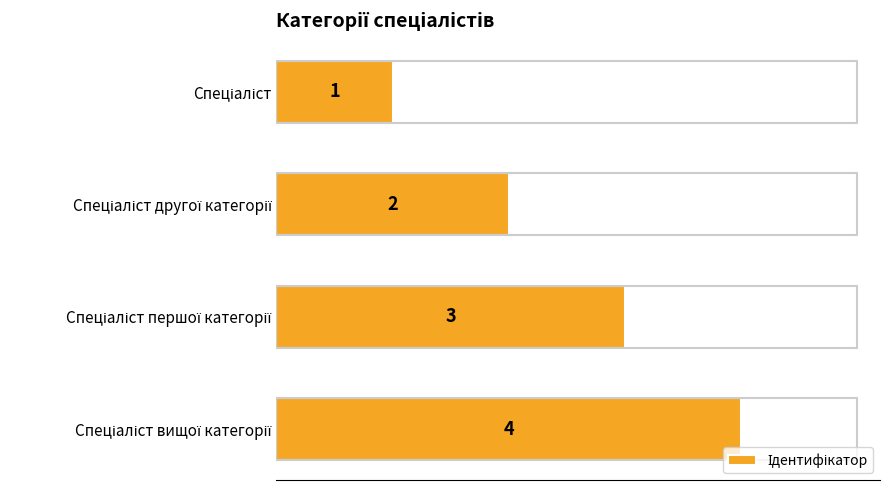

What is the maximum value shown in the chart?

4